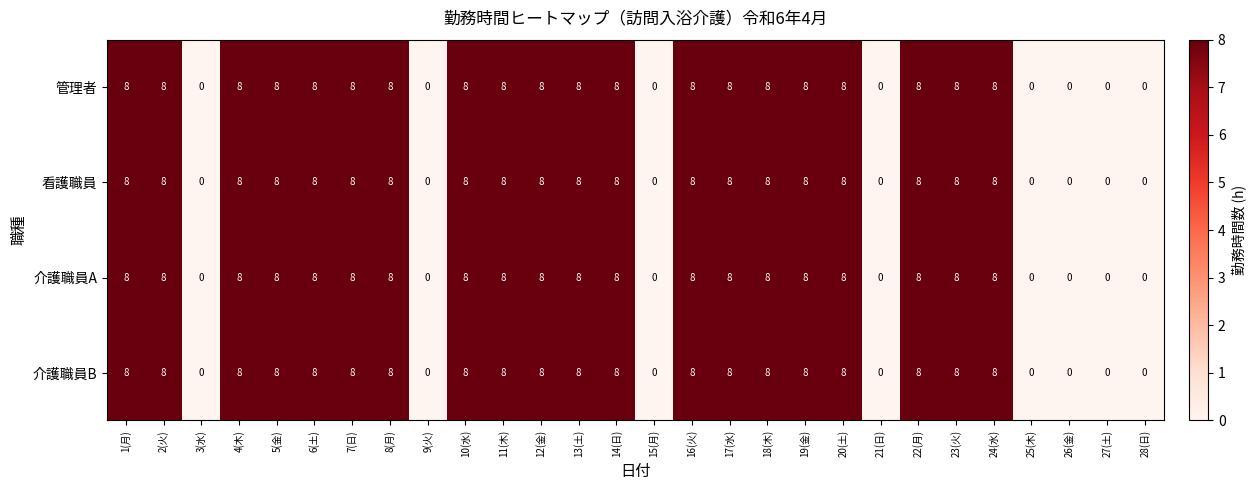

True or false: 介護職員B has a value of 4 at 26(金).

False